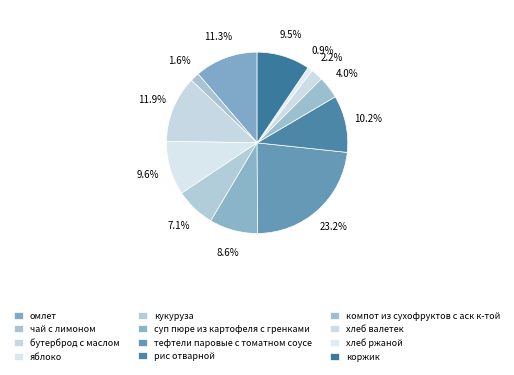

The тефтели паровые с томатном соусе slice represents 14% of the pie. True or false?

False